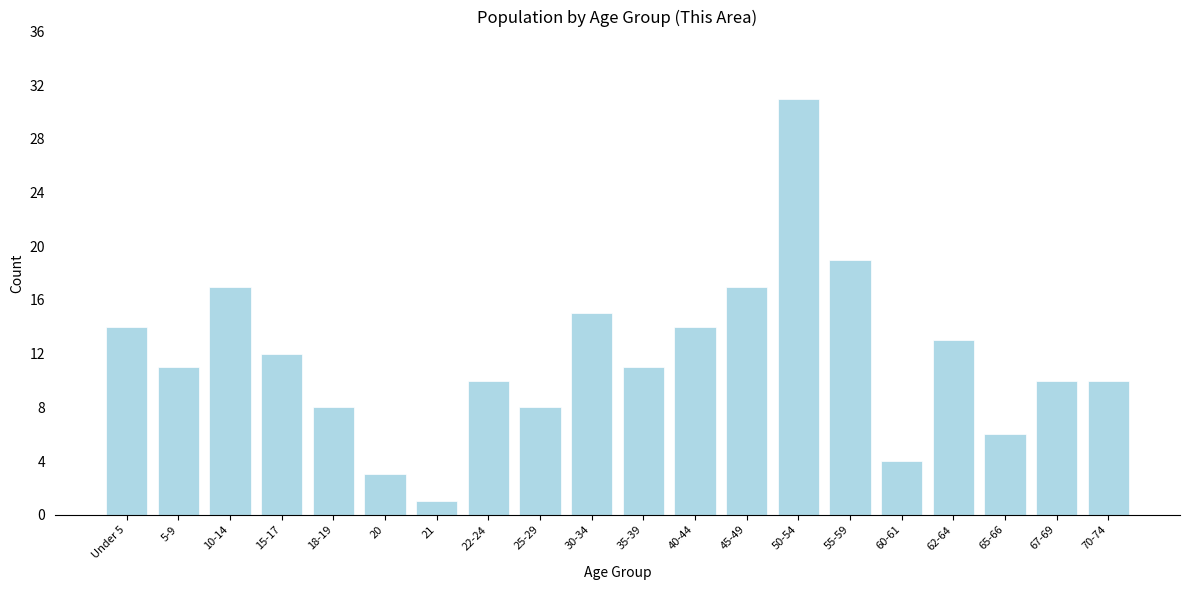

Reading right to left, list all the values displayed in this chart.

10	10	6	13	4	19	31	17	14	11	15	8	10	1	3	8	12	17	11	14